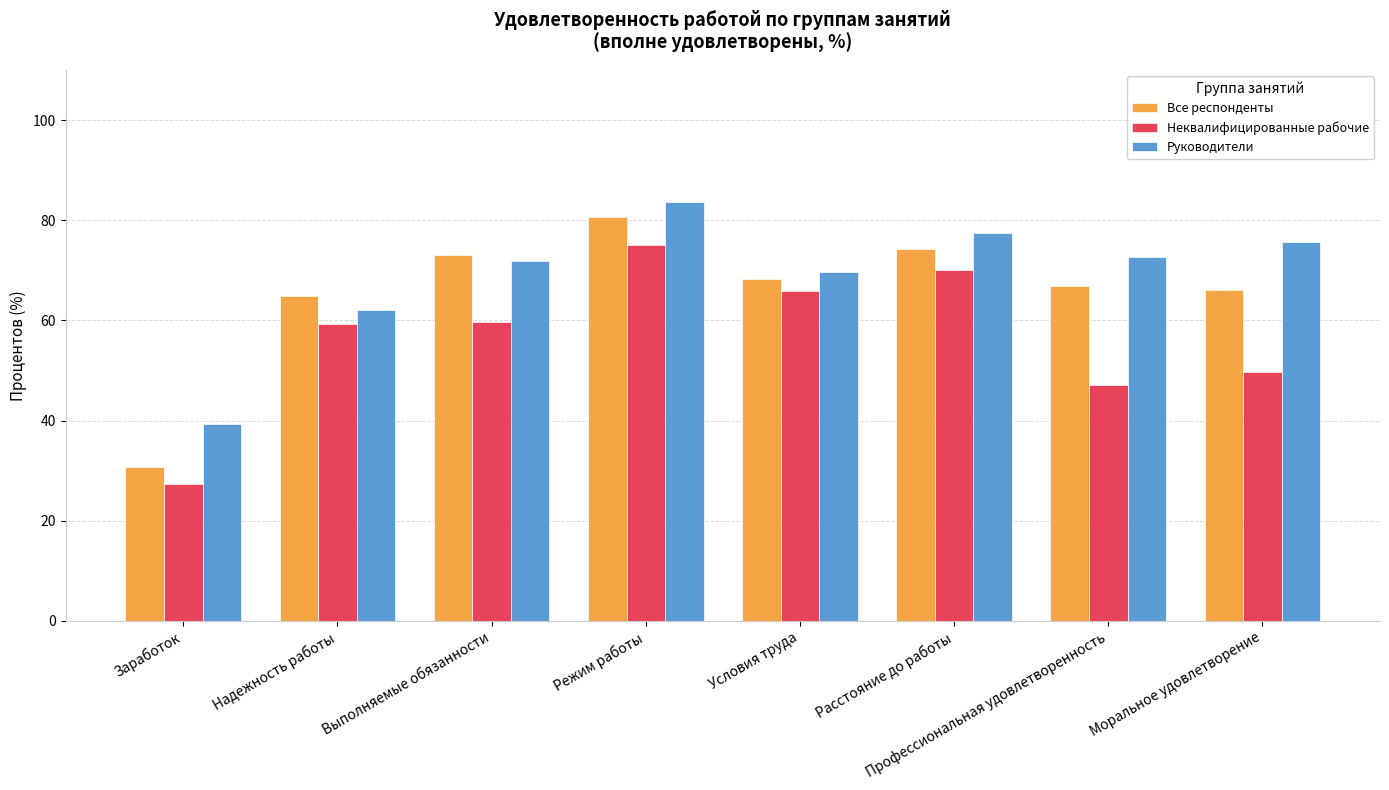

How many bars are there in total?

24